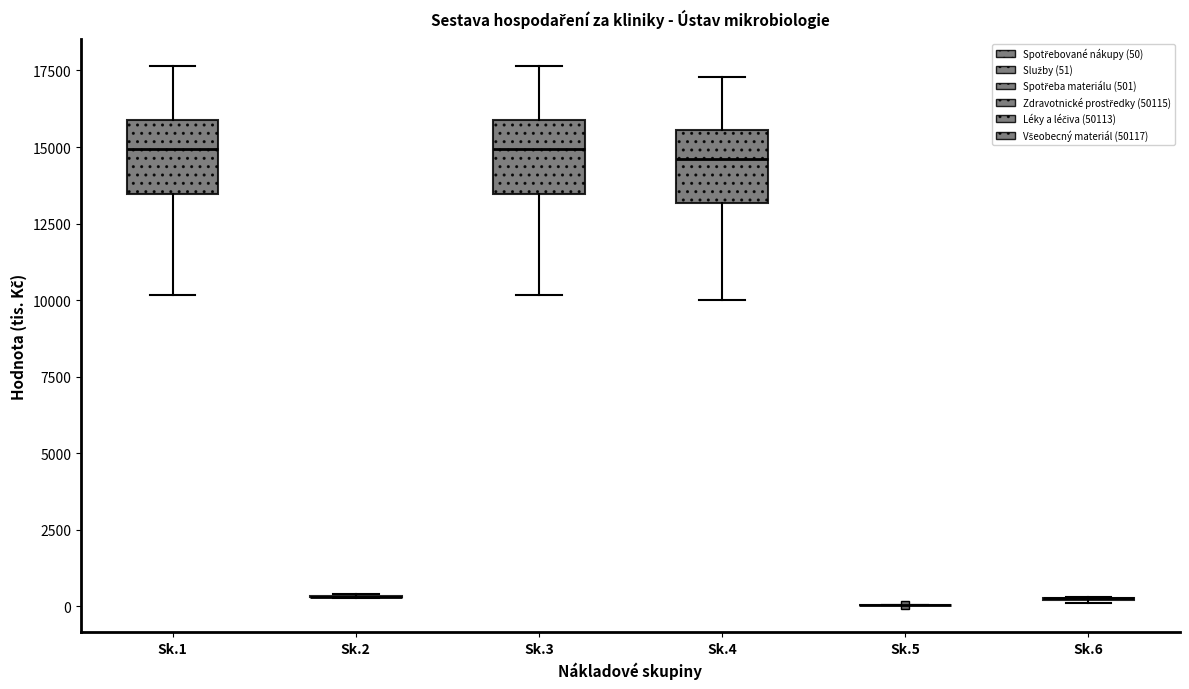

Reading left to right, read every box against the y-axis: the position of its median line, the range the box covers, and the ends of its whiskers. The values are not printed on the chart, so give them approximately, as read against the axis.

Sk.1: median 15000, box 13500 to 16000, whiskers 10000 to 17500
Sk.2: box collapsed to a line at 500, whiskers 500 to 500
Sk.3: median 15000, box 13500 to 16000, whiskers 10000 to 17500
Sk.4: median 14500, box 13000 to 15500, whiskers 10000 to 17500
Sk.5: box collapsed to a line at 0, whiskers 0 to 0
Sk.6: box collapsed to a line at 500, whiskers 0 to 500